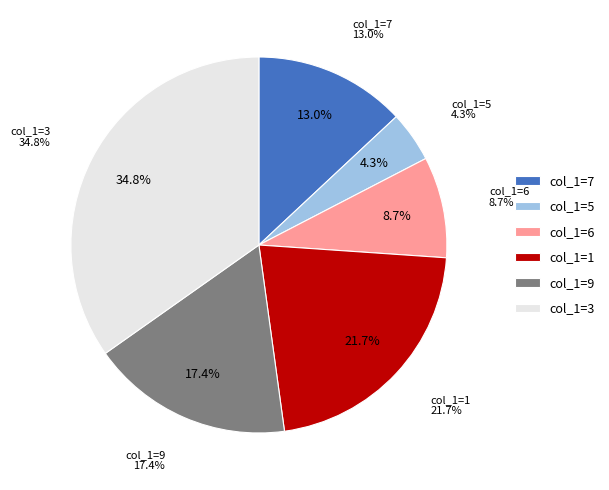

The col_1=7 slice represents 13% of the pie. True or false?

True